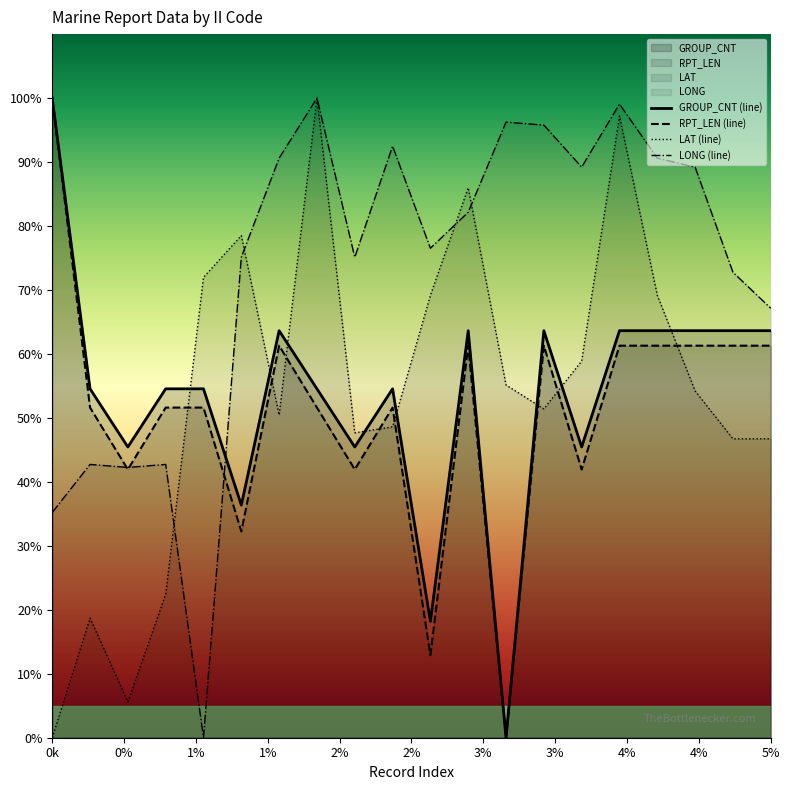

How many intersections are there between LONG and GROUP_CNT?

1